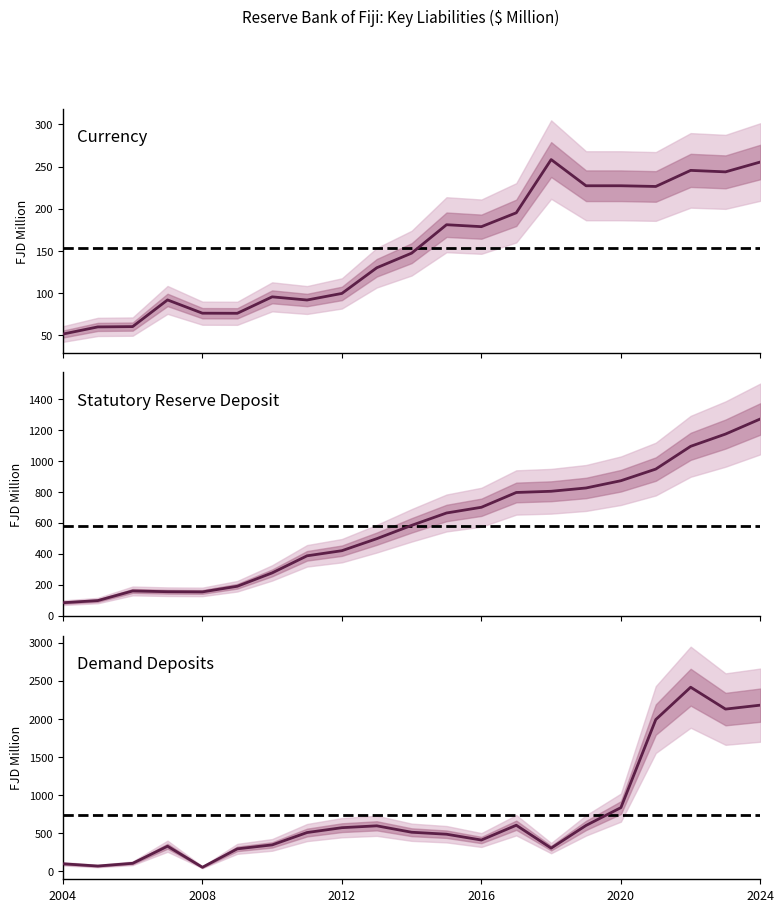

What is the difference between the second highest and second lowest values in the Demand Deposits series?

2108.3